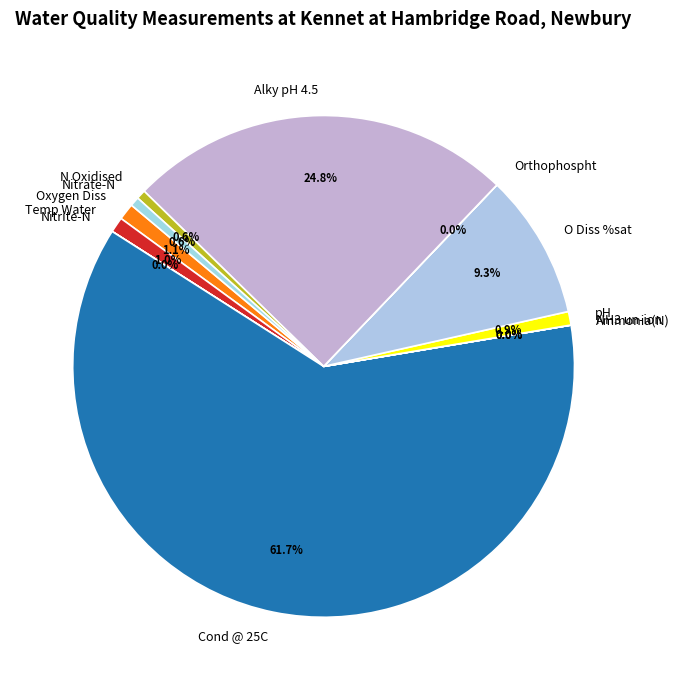

Which category has the biggest portion of the pie?

Cond @ 25C